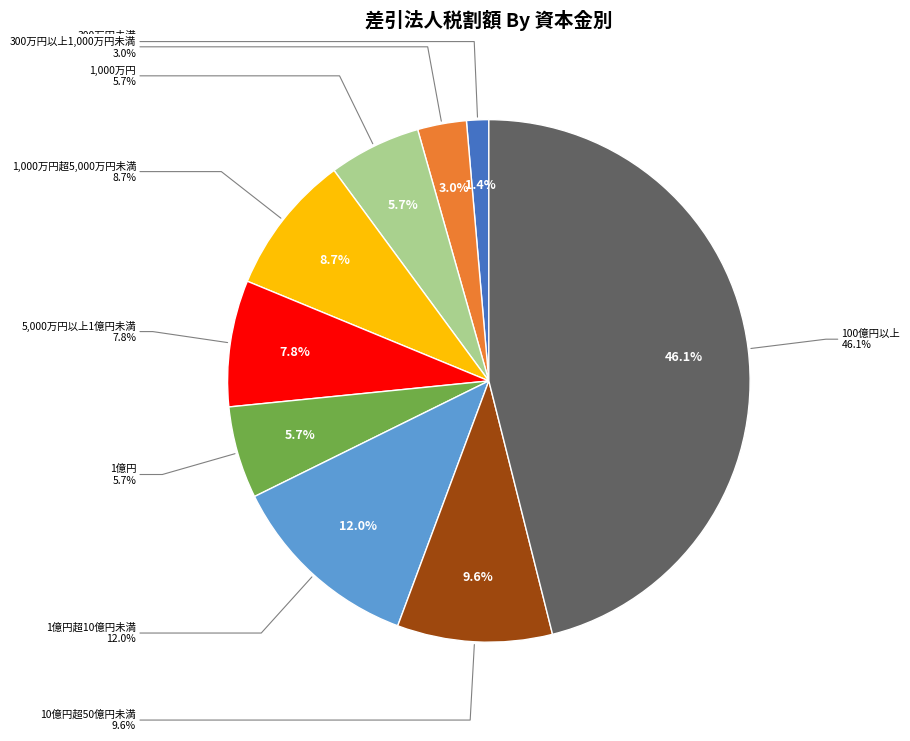

Which category has the smallest portion of the pie?

300万円未満